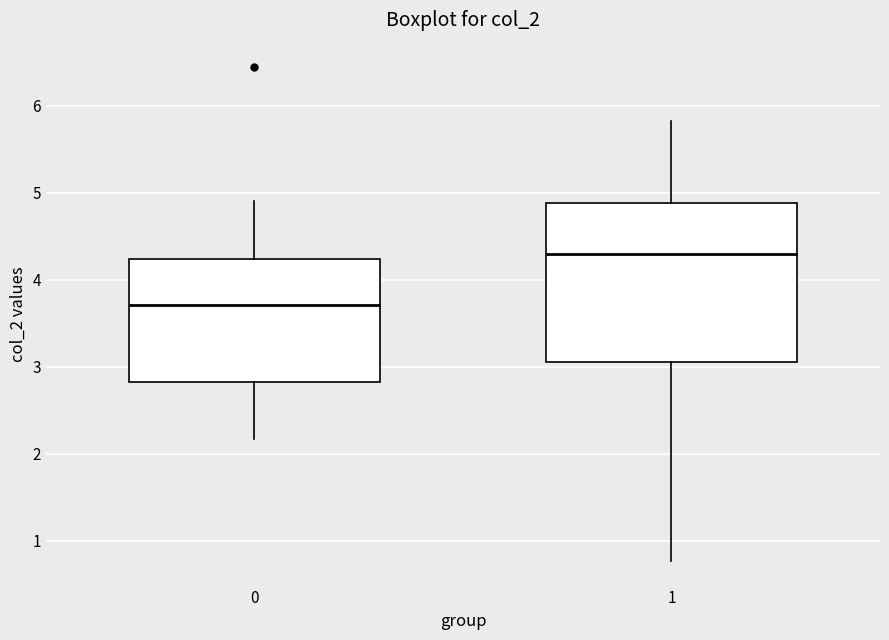

Reading left to right, transcribe this box plot: for each box, give where its median line is, the range the box spans, and where its two whiskers end, as read against the y-axis. The values are not printed on the chart, so give them approximately, as read against the axis.

0: median 3.7, box 2.8 to 4.2, whiskers 2.2 to 4.9
1: median 4.3, box 3.0 to 4.9, whiskers 0.8 to 5.8